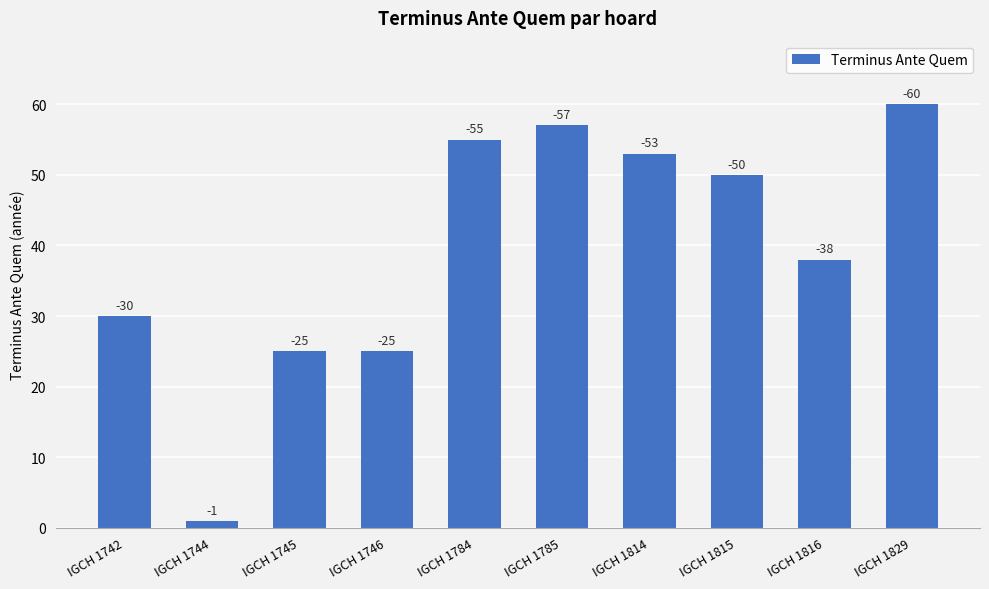

How many bars are there in total?

10